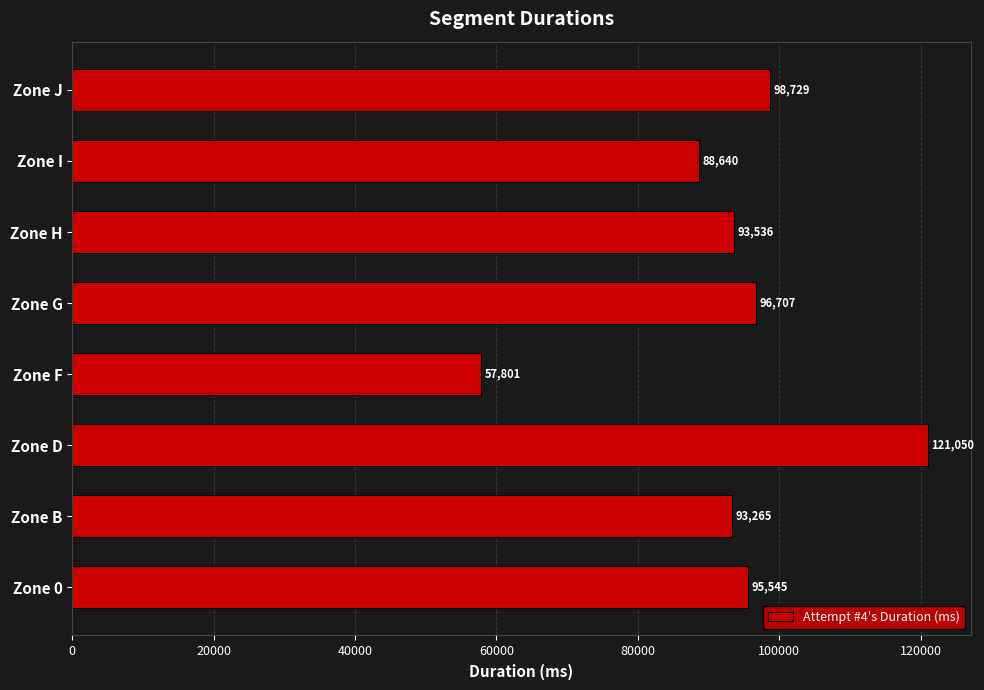

List the labels in order of value, smallest first.

Zone F, Zone I, Zone B, Zone H, Zone 0, Zone G, Zone J, Zone D